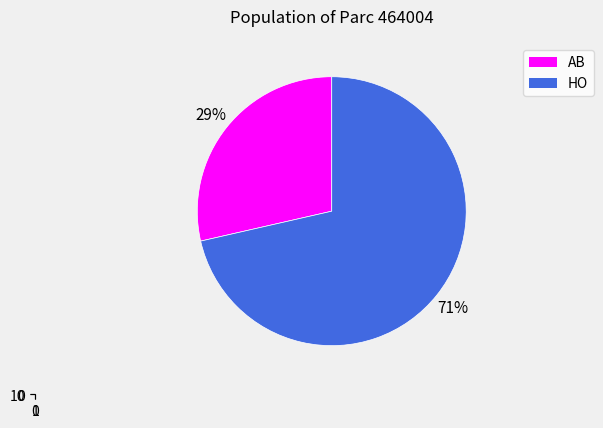

True or false: HO accounts for 62% of the total.

False